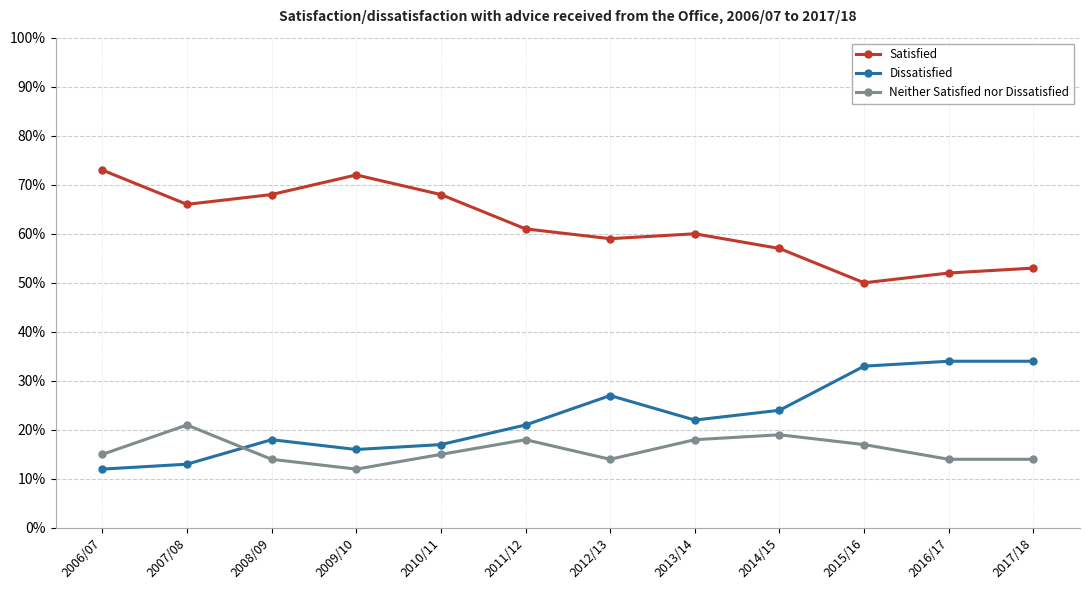

True or false: Satisfied and Dissatisfied intersect in this chart.

False